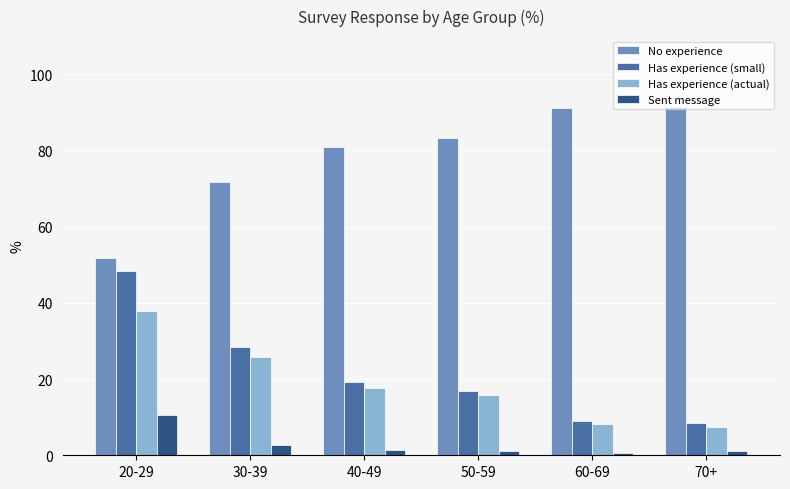

How many groups of bars are there?

6